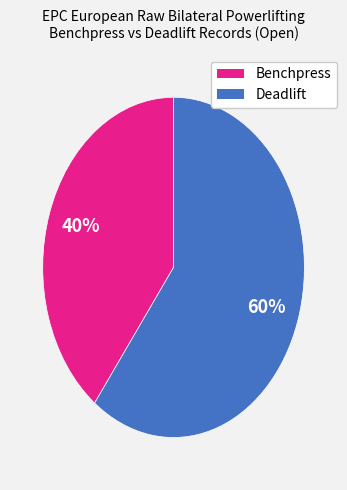

To the nearest percent, what is the average slice percentage?

50%